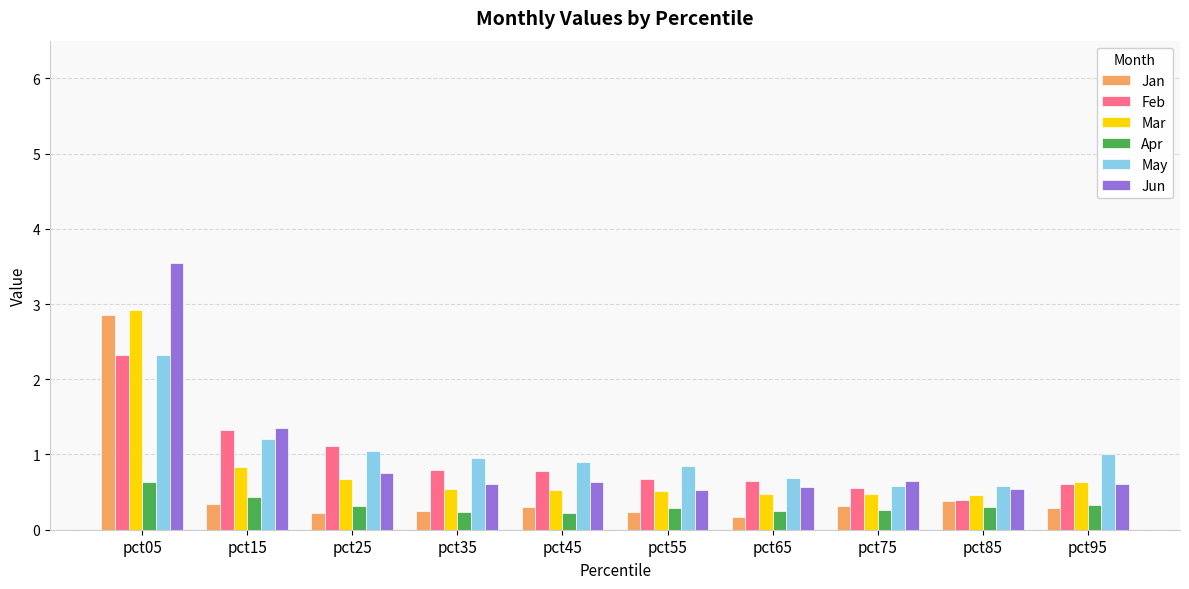

What are all the series names shown in the legend?

Jan, Feb, Mar, Apr, May, Jun